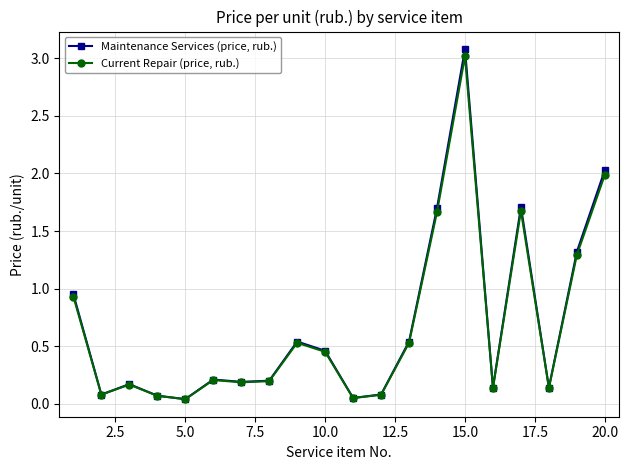

List the series in order of their overall mean, lowest first.

Current Repair (price, rub.), Maintenance Services (price, rub.)